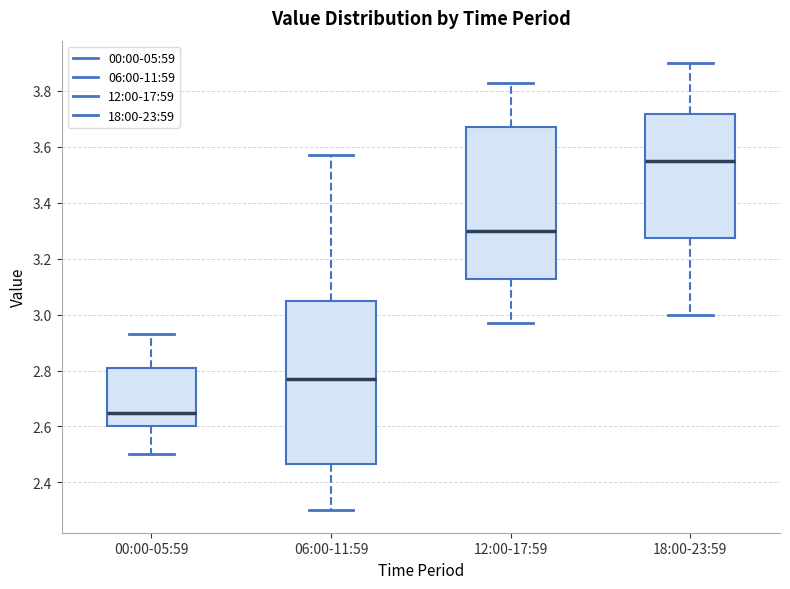

Which box is the tallest, from its lower edge to its upper edge?

06:00-11:59